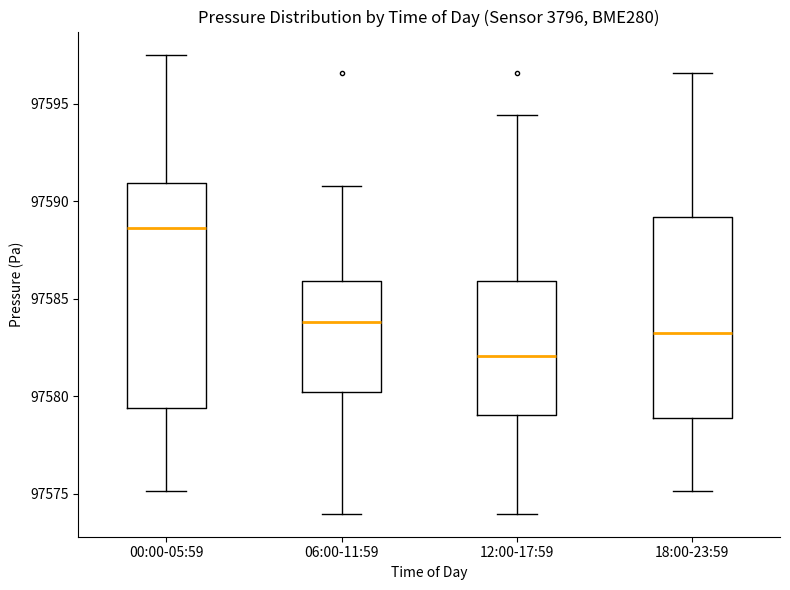

Reading left to right, read every box against the y-axis: the position of its median line, the range the box covers, and the ends of its whiskers. The values are not printed on the chart, so give them approximately, as read against the axis.

00:00-05:59: median 97588.5, box 97579.5 to 97591.0, whiskers 97575.0 to 97597.5
06:00-11:59: median 97584.0, box 97580.0 to 97586.0, whiskers 97574.0 to 97591.0
12:00-17:59: median 97582.0, box 97579.0 to 97586.0, whiskers 97574.0 to 97594.5
18:00-23:59: median 97583.5, box 97579.0 to 97589.0, whiskers 97575.0 to 97596.5